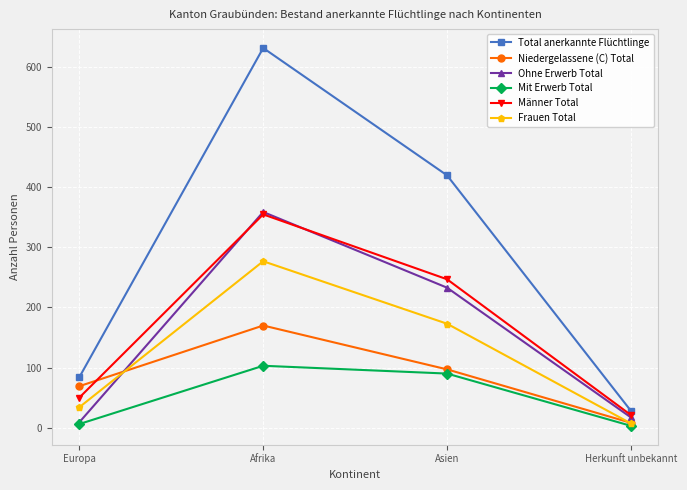

What is the highest value of the Niedergelassene (C) Total series?

170